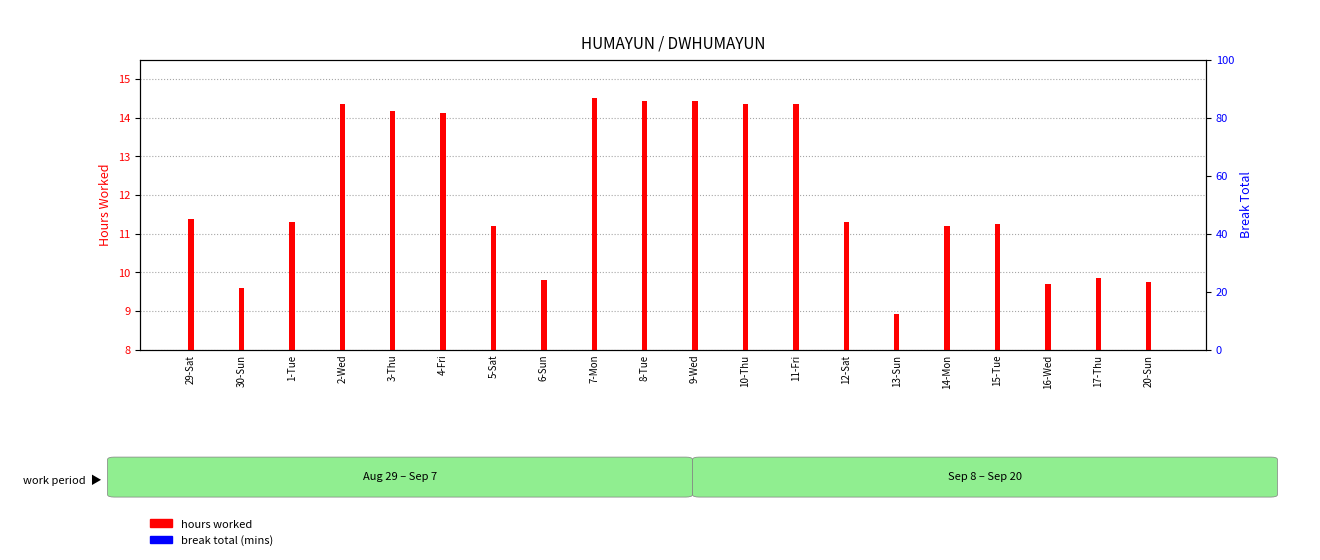

What are all the series names shown in the legend?

hours worked, break total (mins)